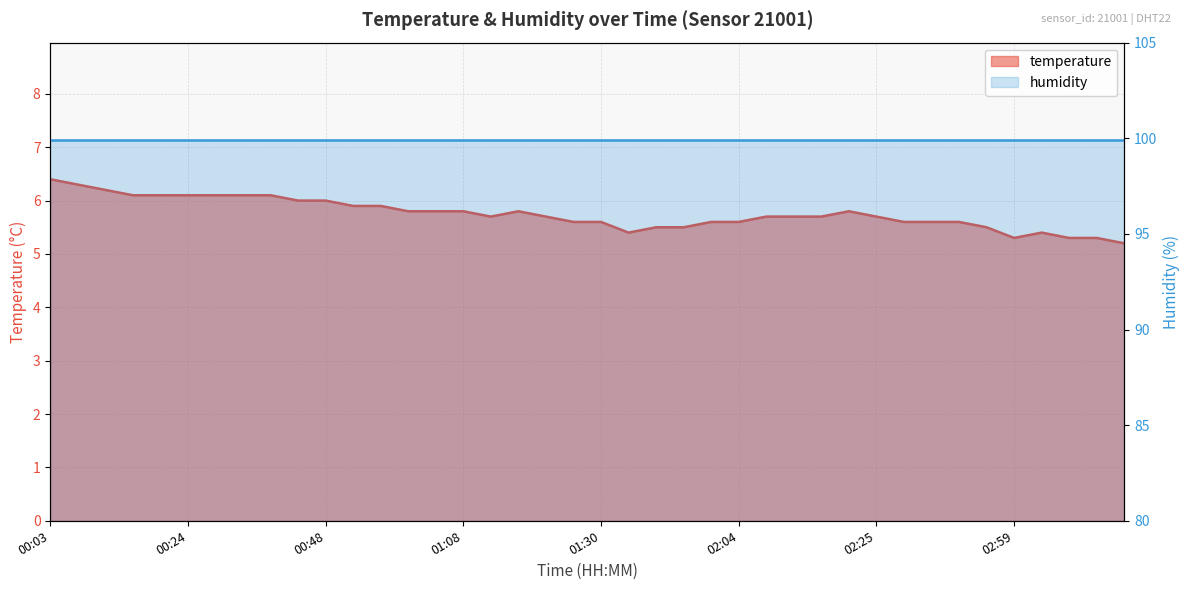

Reading right to left, transcribe all the data shown in this chart.

5.2	5.3	5.3	5.4	5.3	5.5	5.6	5.6	5.6	5.7	5.8	5.7	5.7	5.7	5.6	5.6	5.5	5.5	5.4	5.6	5.6	5.7	5.8	5.7	5.8	5.8	5.8	5.9	5.9	6.0	6.0	6.1	6.1	6.1	6.1	6.1	6.1	6.2	6.3	6.4